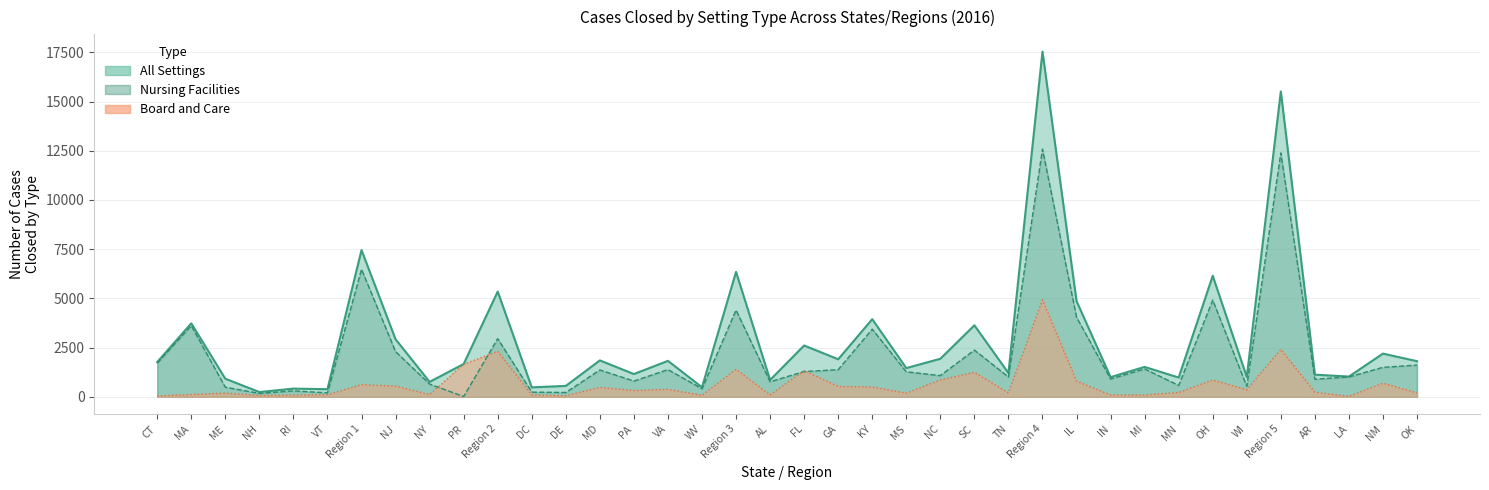

In Nursing Facilities, how many points are lower than both neighbors (excluding endpoints)?

13